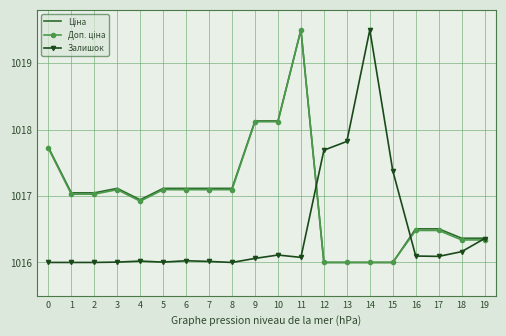

What is the spread (max minus min) of values at 16?

0.4